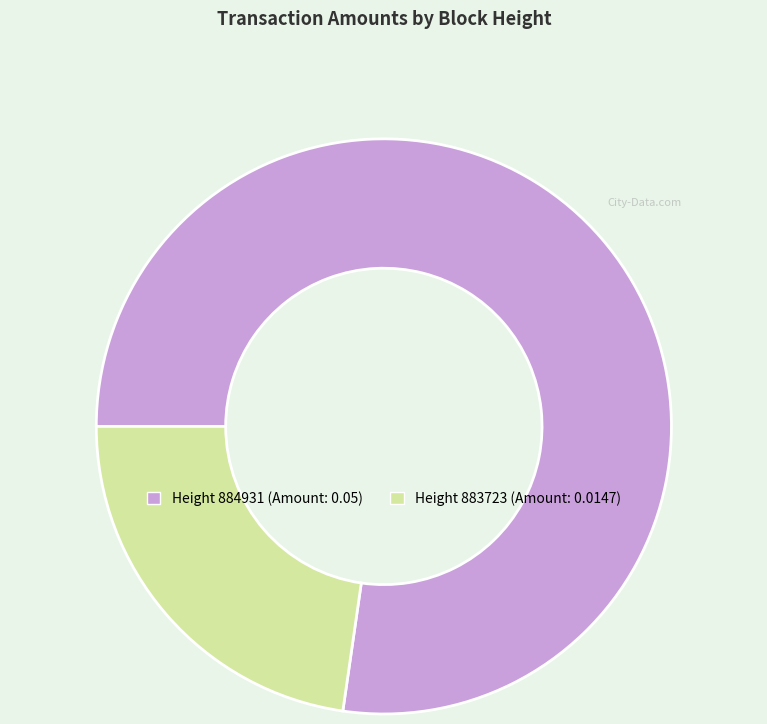

Is there any slice that represents more than half of the pie?

Yes